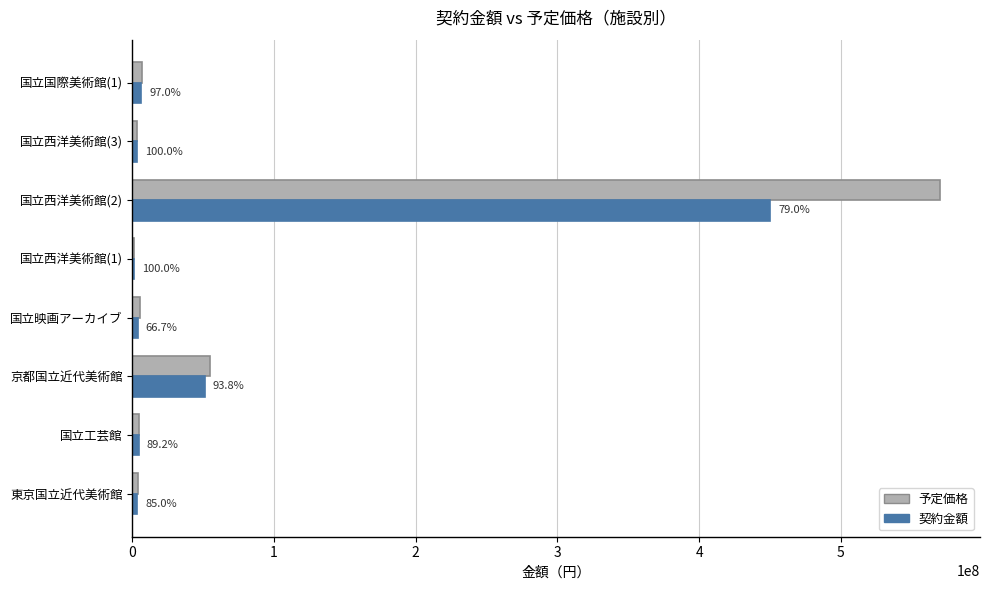

What is the difference between the maximum and second lowest values in the 予定価格 series?

566471720